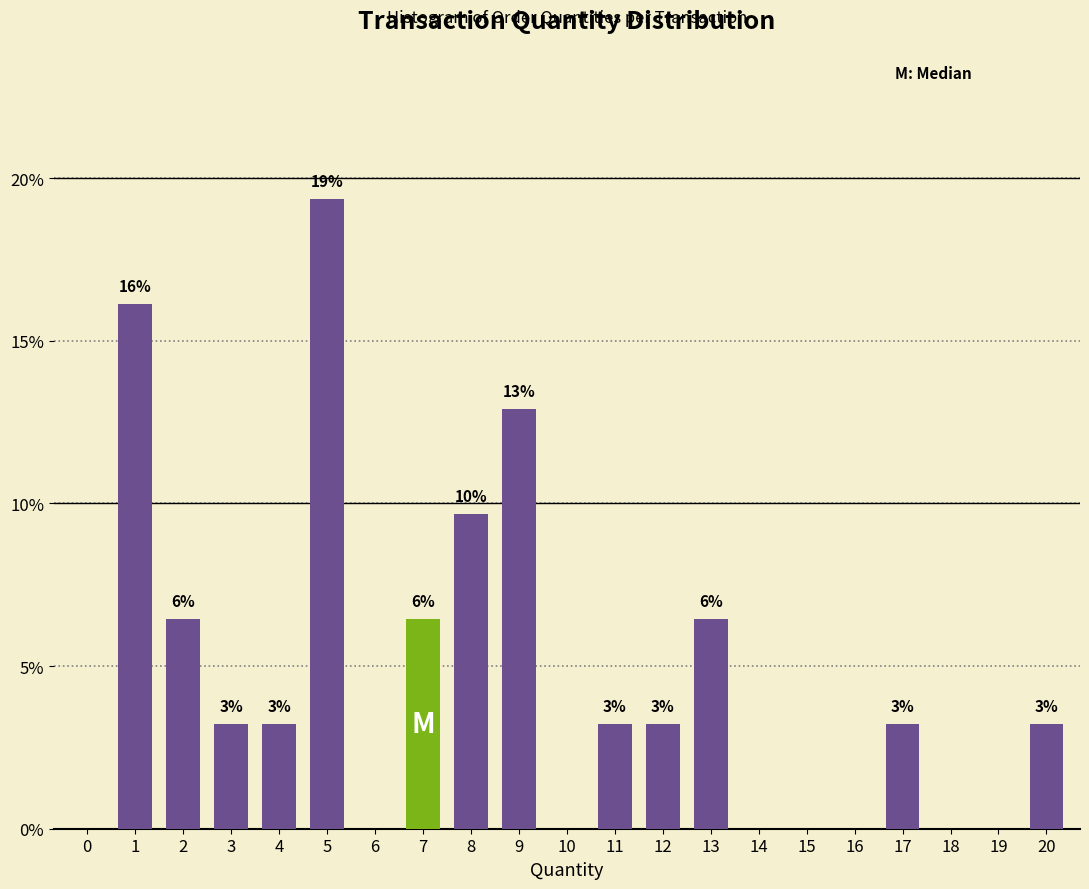

Are the bars horizontal?

No